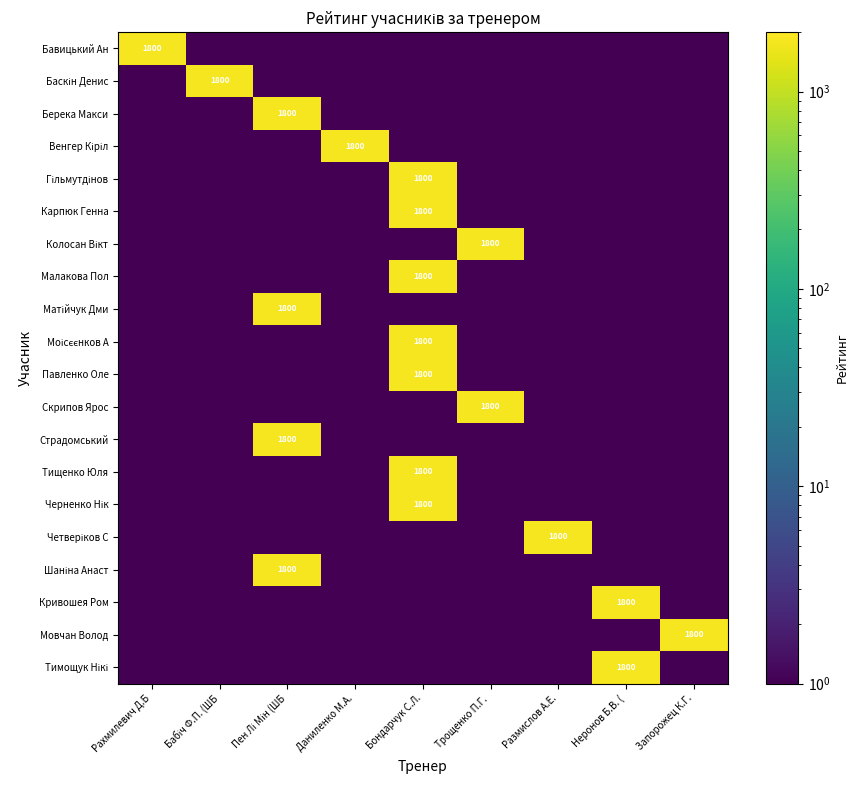

At Размислов А.Е., list the series in order from largest to smallest.

Четверіков С, Бавицький Ан, Баскін Денис, Берека Макси, Венгер Кіріл, Гільмутдінов, Карпюк Генна, Колосан Вікт, Малакова Пол, Матійчук Дми, Моісєєнков А, Павленко Оле, Скрипов Ярос, Страдомський, Тищенко Юля, Черненко Нік, Шаніна Анаст, Кривошея Ром, Мовчан Волод, Тимощук Нікі